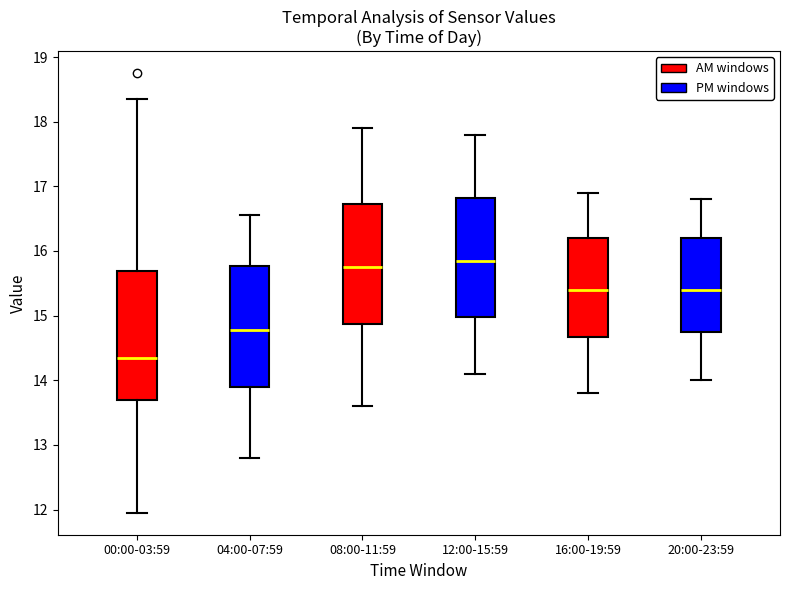

Reading left to right, read every box against the y-axis: the position of its median line, the range the box covers, and the ends of its whiskers. The values are not printed on the chart, so give them approximately, as read against the axis.

00:00-03:59: median 14.4, box 13.7 to 15.7, whiskers 12.0 to 18.4
04:00-07:59: median 14.8, box 13.9 to 15.8, whiskers 12.8 to 16.6
08:00-11:59: median 15.8, box 14.9 to 16.7, whiskers 13.6 to 17.9
12:00-15:59: median 15.9, box 15.0 to 16.8, whiskers 14.1 to 17.8
16:00-19:59: median 15.4, box 14.7 to 16.2, whiskers 13.8 to 16.9
20:00-23:59: median 15.4, box 14.8 to 16.2, whiskers 14.0 to 16.8